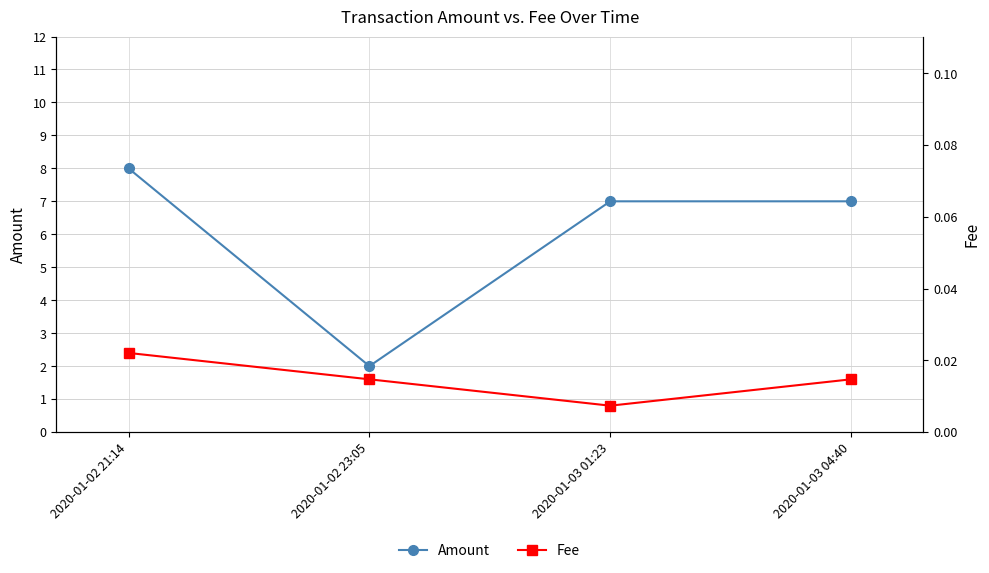

Is it true that Fee equals 0.0 at 2020-01-03 01:23?

True